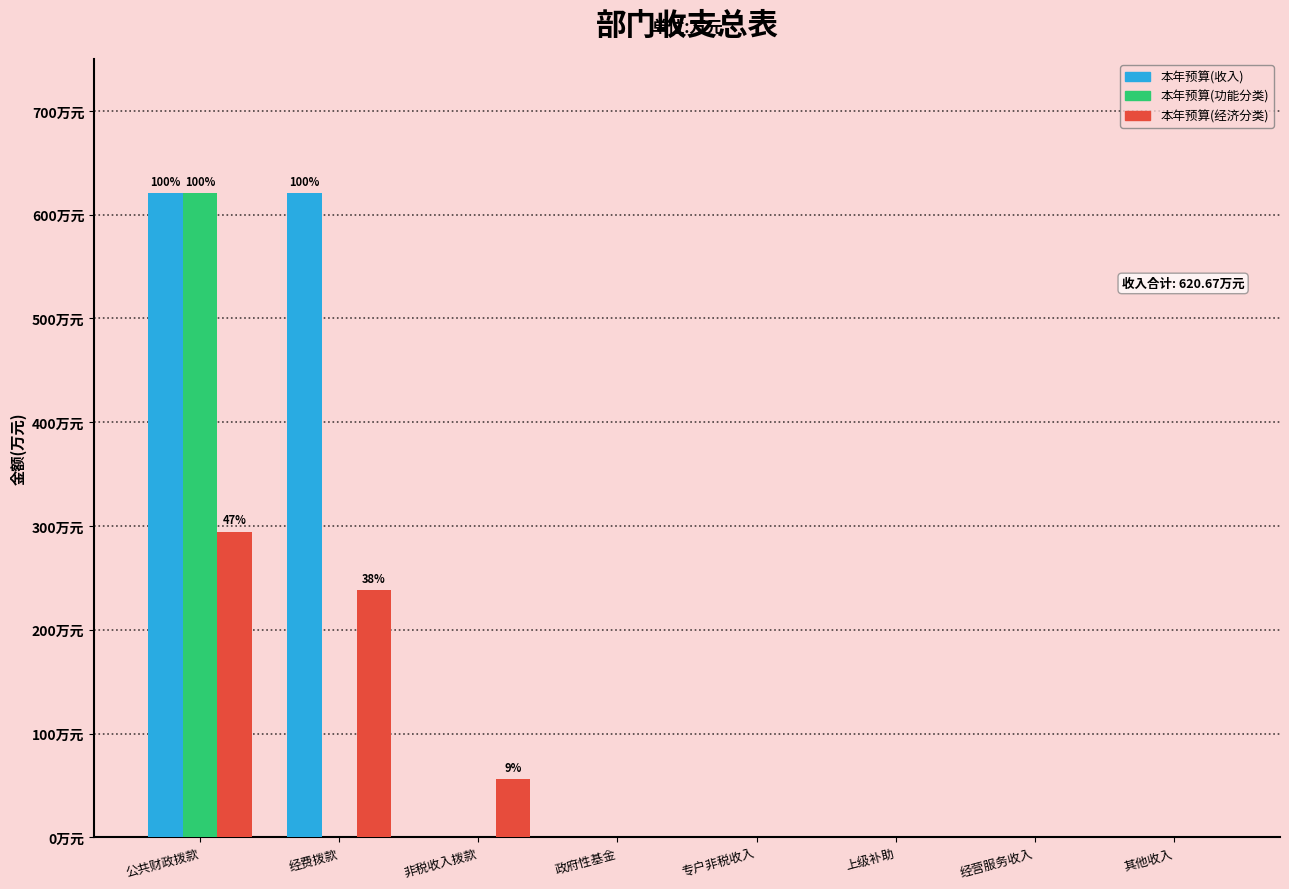

What are all the series names shown in the legend?

本年预算(收入), 本年预算(功能分类), 本年预算(经济分类)